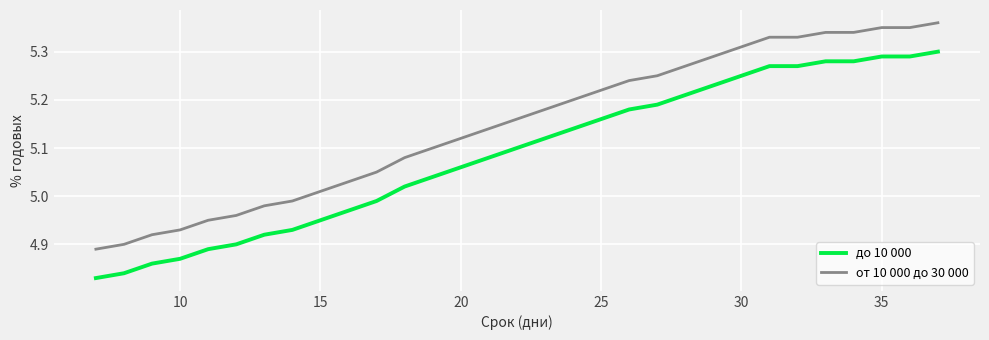

Rank the series by their maximum value, from highest to lowest.

от 10 000 до 30 000, до 10 000